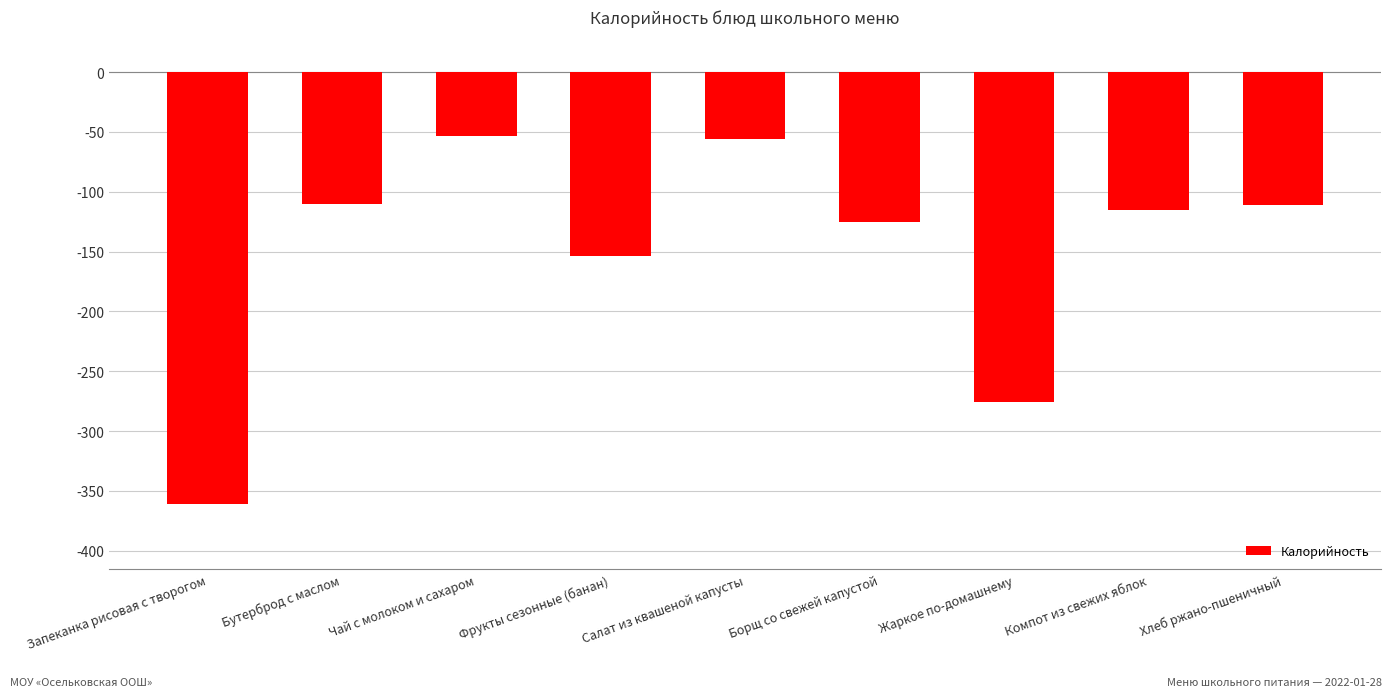

At which category does the chart reach its minimum across all series?

Запеканка рисовая с творогом